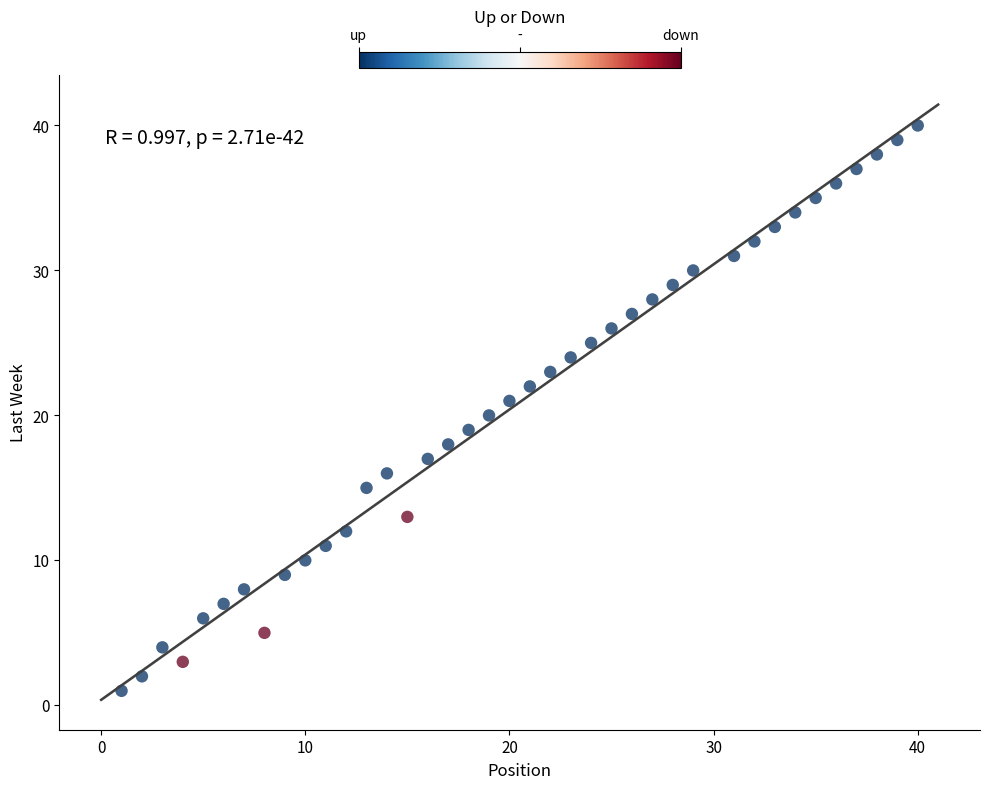

What is the range of X values (max minus min)?

39